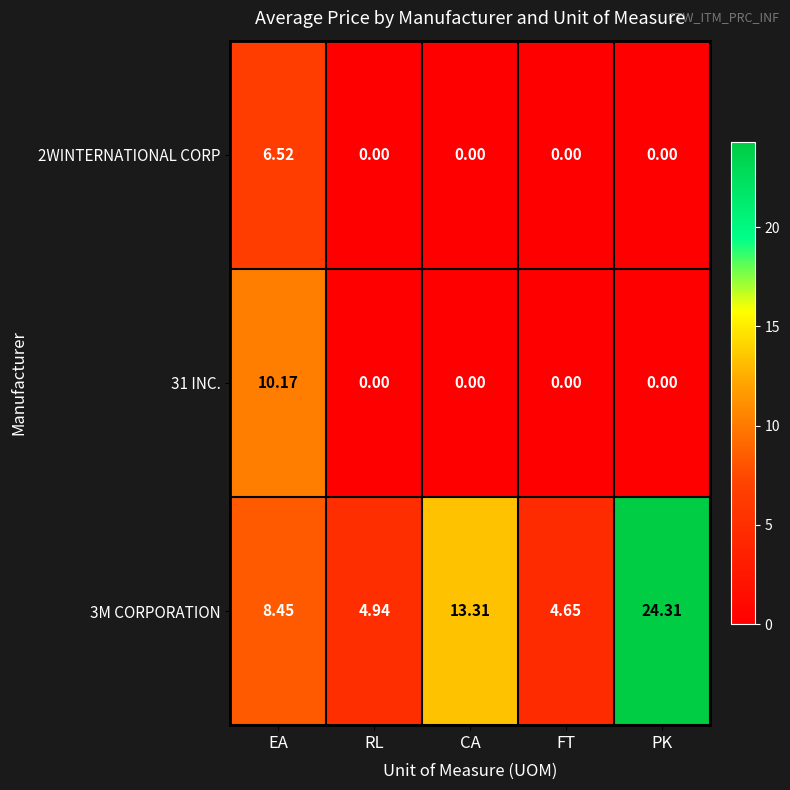

At which category does the chart reach its peak across all series?

PK